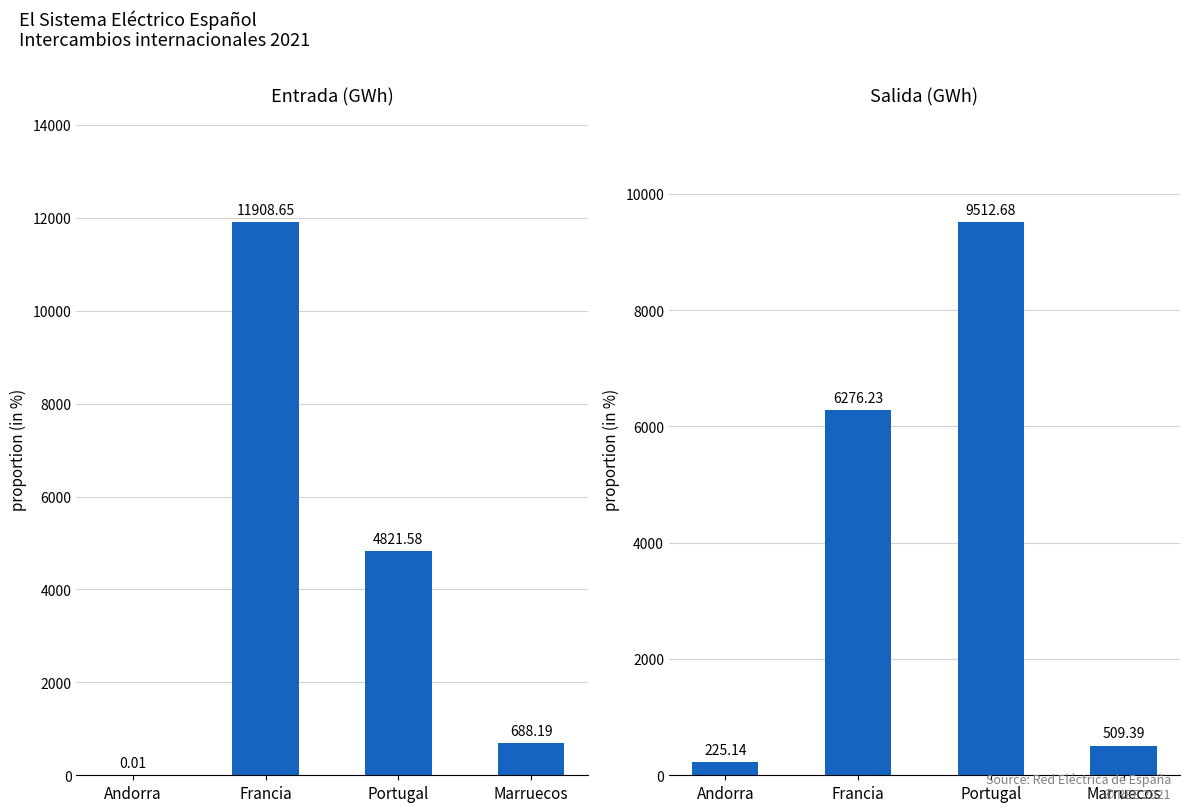

What is the label of the 1st bar from the right?

Marruecos